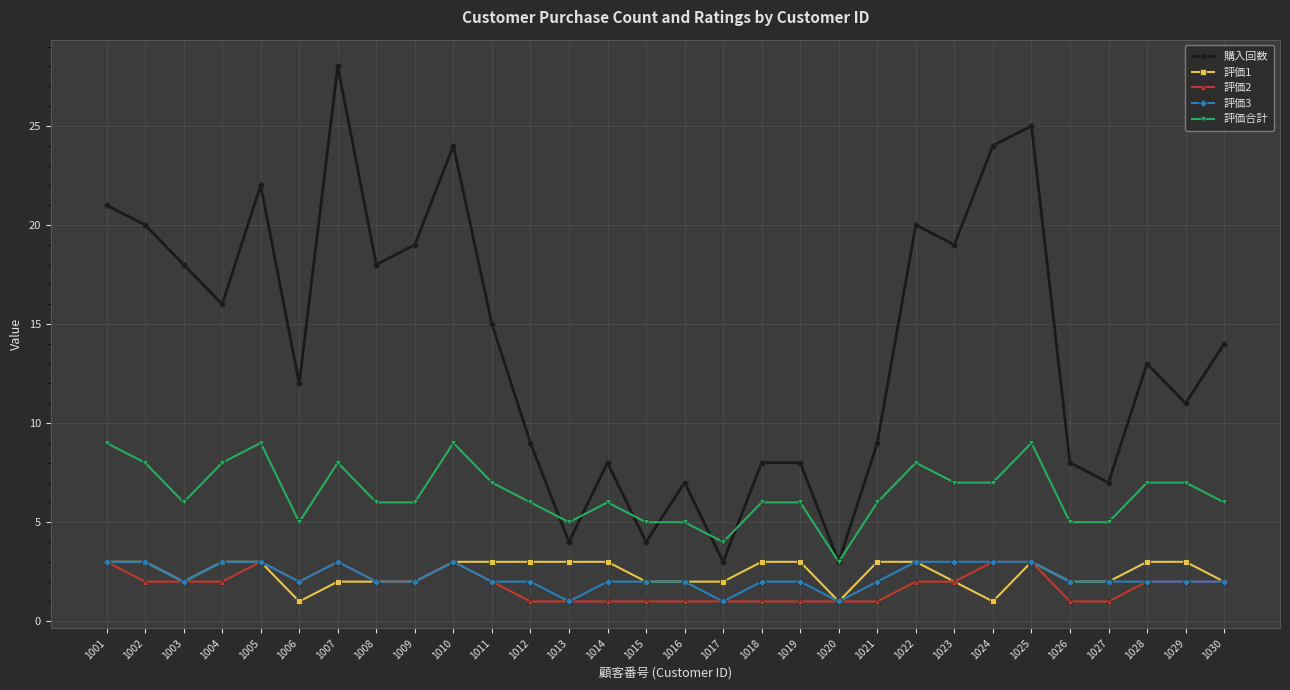

Reading left to right, what are all the values shown in this chart?

購入回数: 1001=21	1002=20	1003=18	1004=16	1005=22	1006=12	1007=28	1008=18	1009=19	1010=24	1011=15	1012=9	1013=4	1014=8	1015=4	1016=7	1017=3	1018=8	1019=8	1020=3	1021=9	1022=20	1023=19	1024=24	1025=25	1026=8	1027=7	1028=13	1029=11	1030=14
評価1: 1001=3	1002=3	1003=2	1004=3	1005=3	1006=1	1007=2	1008=2	1009=2	1010=3	1011=3	1012=3	1013=3	1014=3	1015=2	1016=2	1017=2	1018=3	1019=3	1020=1	1021=3	1022=3	1023=2	1024=1	1025=3	1026=2	1027=2	1028=3	1029=3	1030=2
評価2: 1001=3	1002=2	1003=2	1004=2	1005=3	1006=2	1007=3	1008=2	1009=2	1010=3	1011=2	1012=1	1013=1	1014=1	1015=1	1016=1	1017=1	1018=1	1019=1	1020=1	1021=1	1022=2	1023=2	1024=3	1025=3	1026=1	1027=1	1028=2	1029=2	1030=2
評価3: 1001=3	1002=3	1003=2	1004=3	1005=3	1006=2	1007=3	1008=2	1009=2	1010=3	1011=2	1012=2	1013=1	1014=2	1015=2	1016=2	1017=1	1018=2	1019=2	1020=1	1021=2	1022=3	1023=3	1024=3	1025=3	1026=2	1027=2	1028=2	1029=2	1030=2
評価合計: 1001=9	1002=8	1003=6	1004=8	1005=9	1006=5	1007=8	1008=6	1009=6	1010=9	1011=7	1012=6	1013=5	1014=6	1015=5	1016=5	1017=4	1018=6	1019=6	1020=3	1021=6	1022=8	1023=7	1024=7	1025=9	1026=5	1027=5	1028=7	1029=7	1030=6